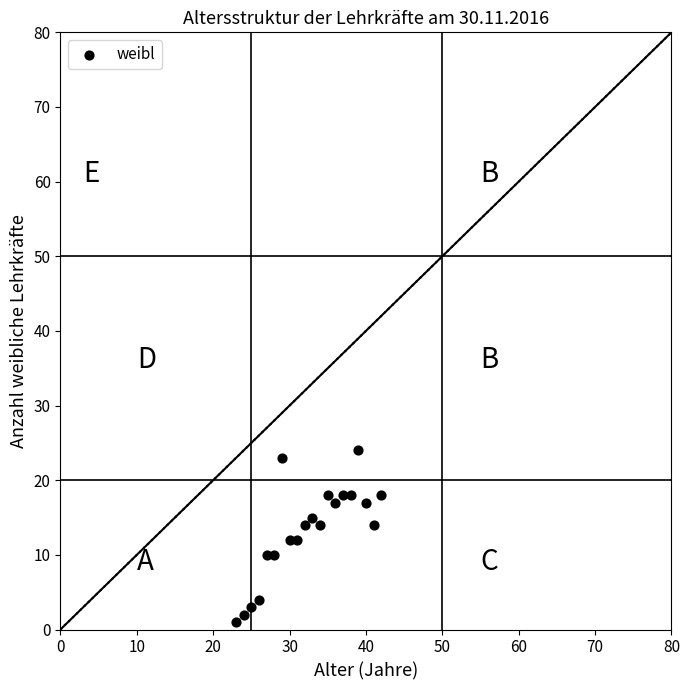

What is the range of X values (max minus min)?

19